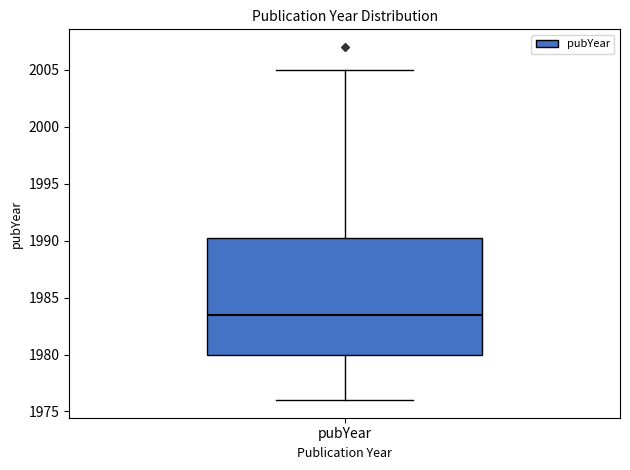

Transcribe this box plot: give where the median line is, the range the box spans, and where the two whiskers end, as read against the y-axis. The values are not printed on the chart, so give them approximately, as read against the axis.

median 1983.5, box 1980.0 to 1990.5, whiskers 1976.0 to 2005.0